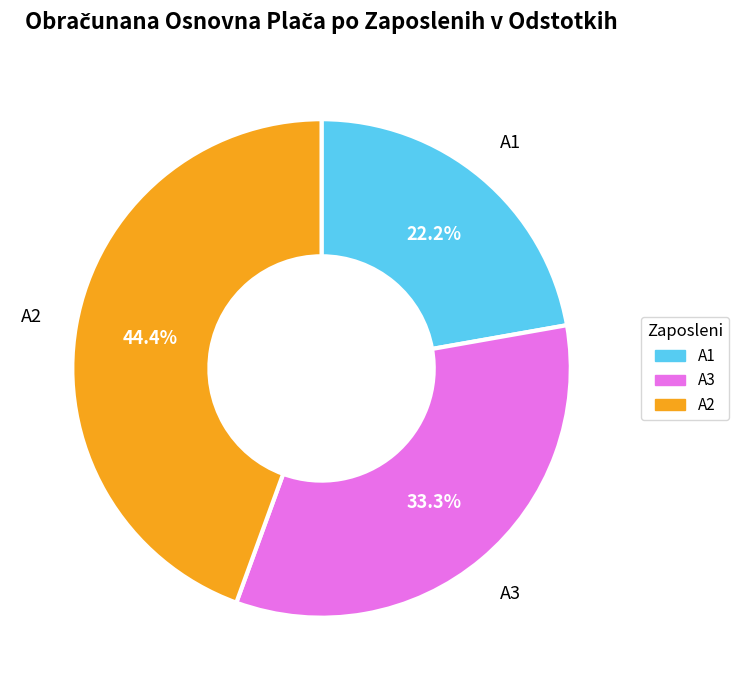

Combined, do A3 and A2 account for over 50%?

Yes